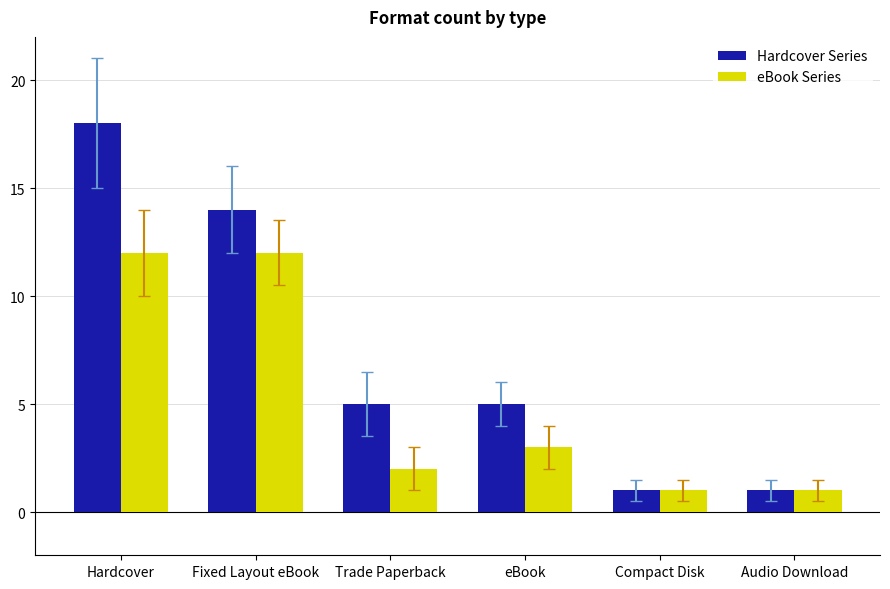

What is the difference between the highest and lowest values at Trade Paperback?

3